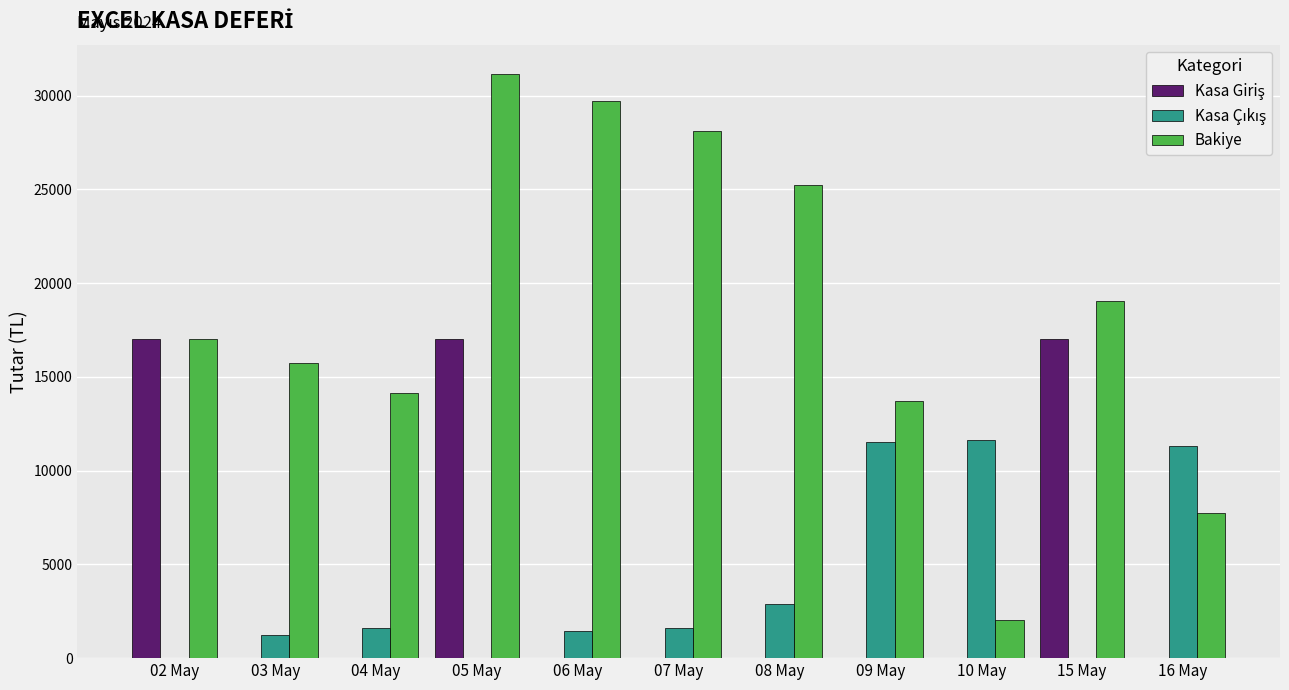

The value of Bakiye at 06 May is 29704. True or false?

True